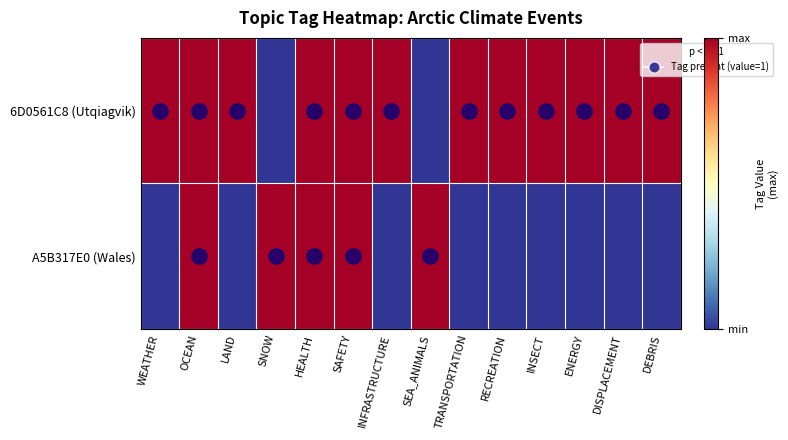

At how many categories does at least one series exceed 0?

14